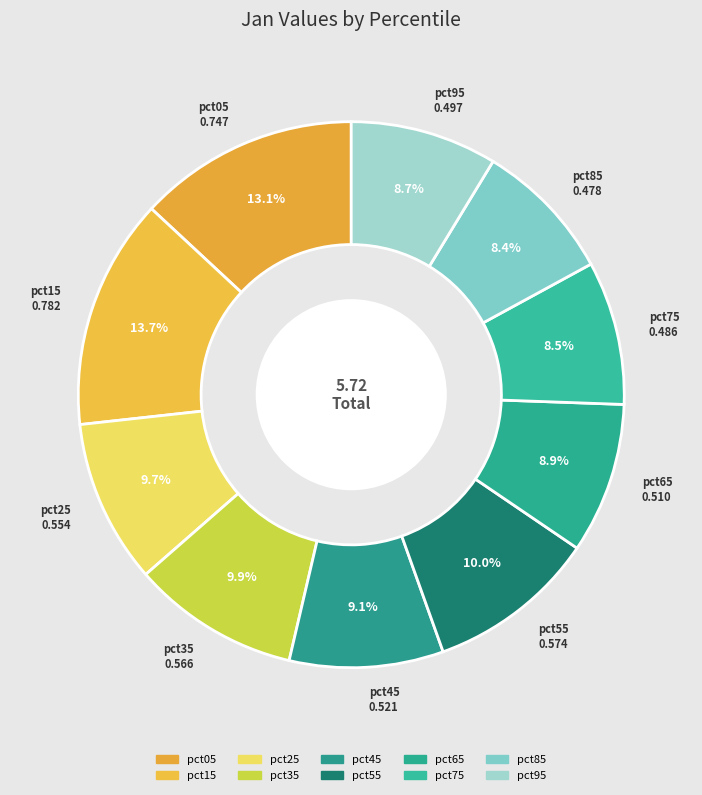

Combined, what portion of the pie is pct25 and pct85?

18.1%